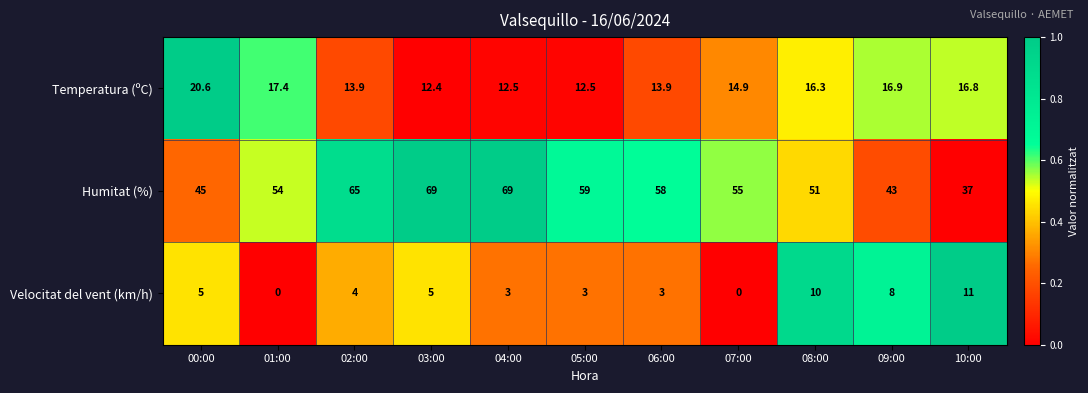

What is the highest value of the Humitat (%) series?

69.0